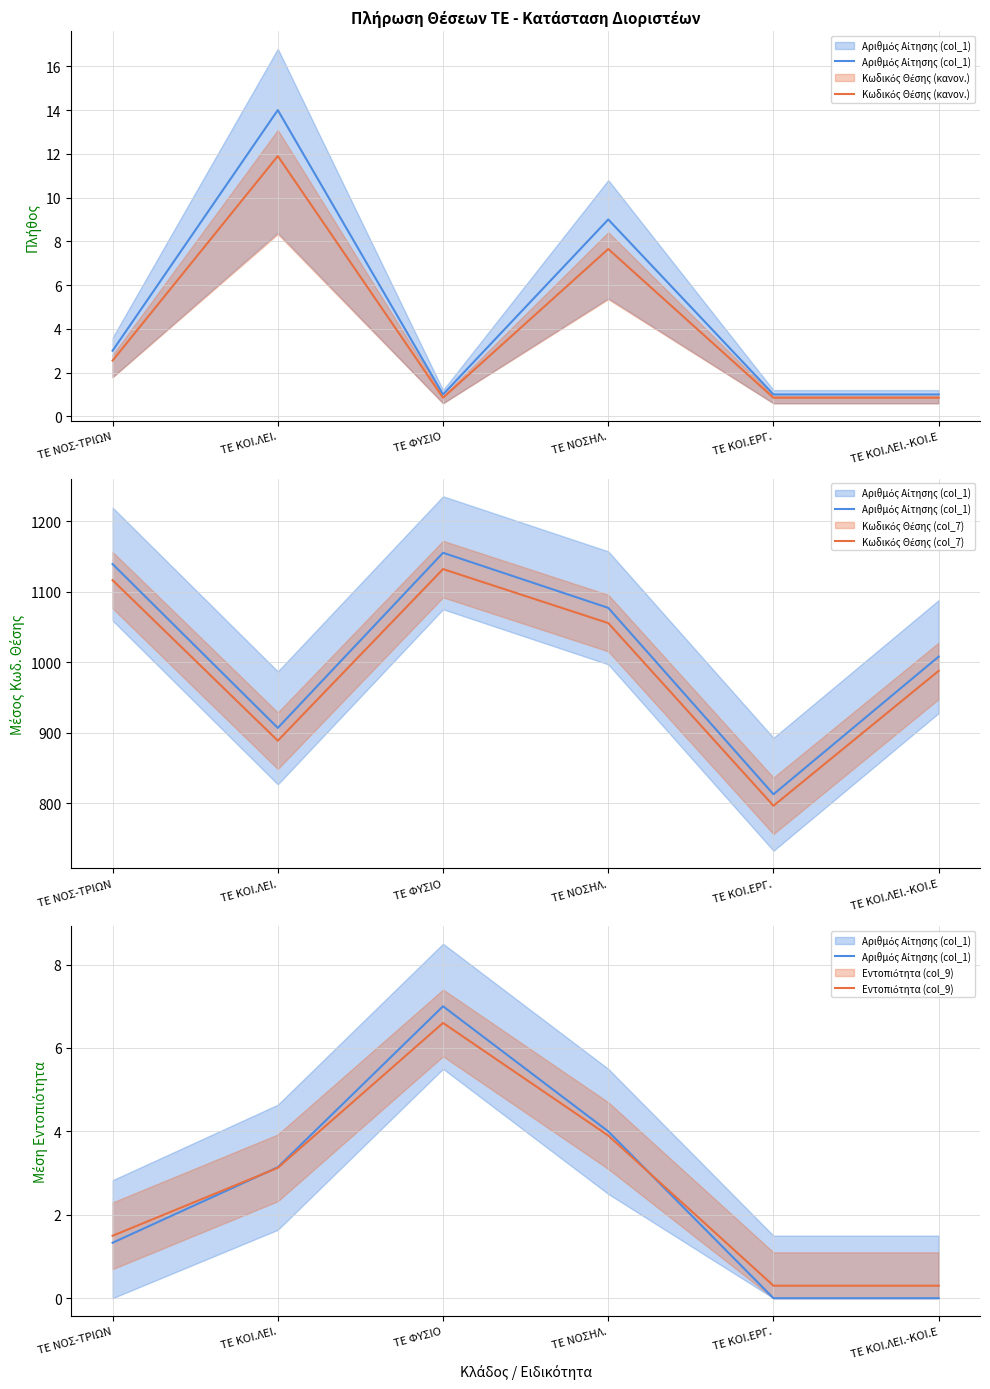

What are all the series names shown in the legend?

Αριθμός Αίτησης (col_1), Κωδικός Θέσης (κανον.), Κωδικός Θέσης (col_7), Εντοπιότητα (col_9)